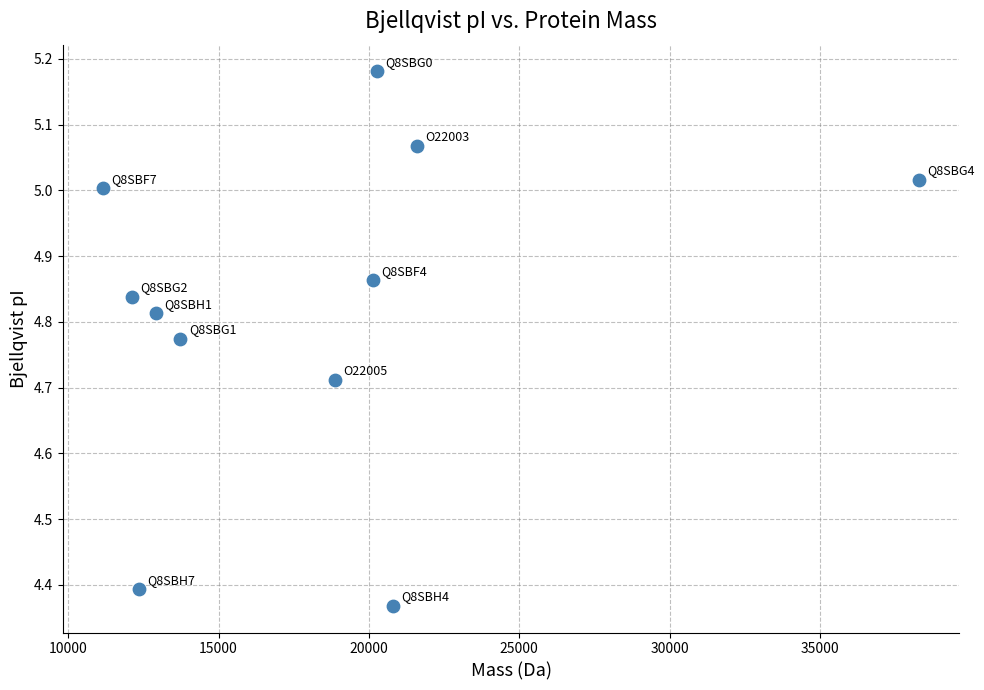

What is the range of Y values (max minus min)?

0.8